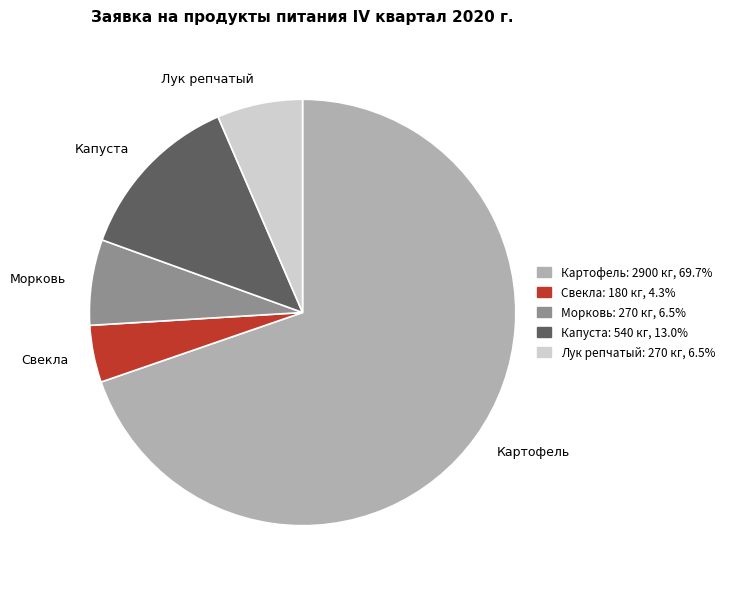

True or false: Картофель accounts for 70% of the total.

True